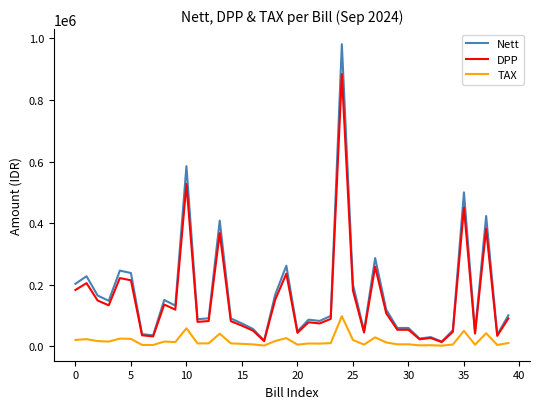

List the series in order of their peak value, highest first.

Nett, DPP, TAX